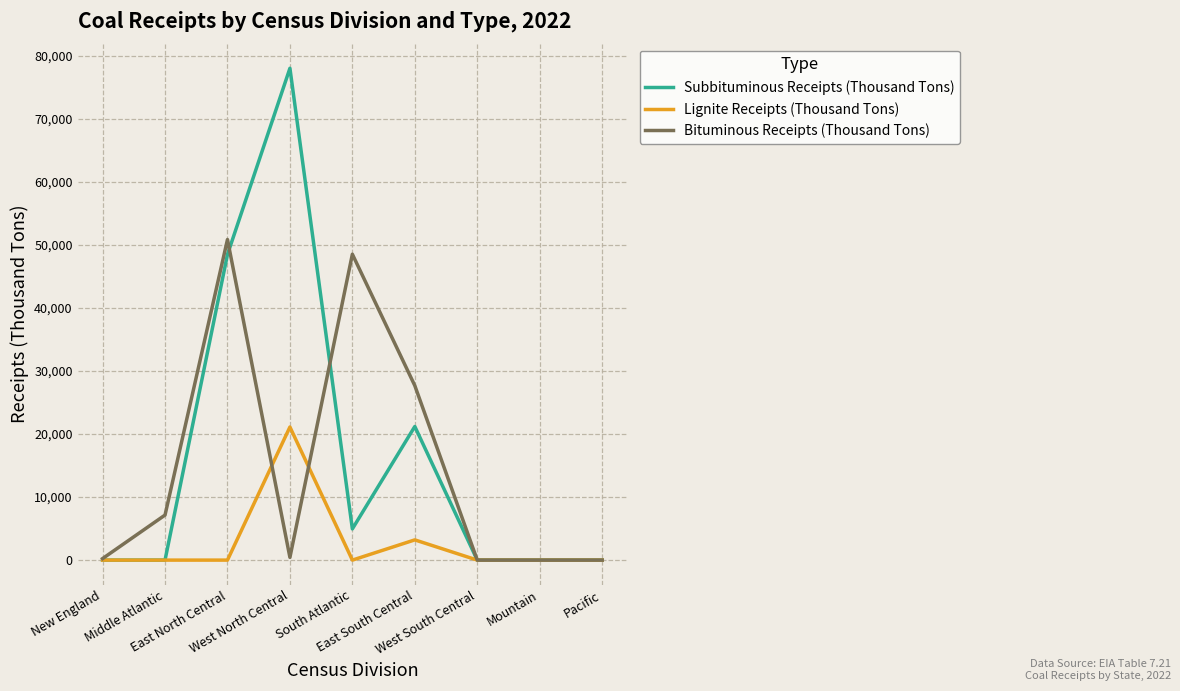

What is the difference between the Subbituminous Receipts (Thousand Tons) values at East South Central and Mountain?

21201